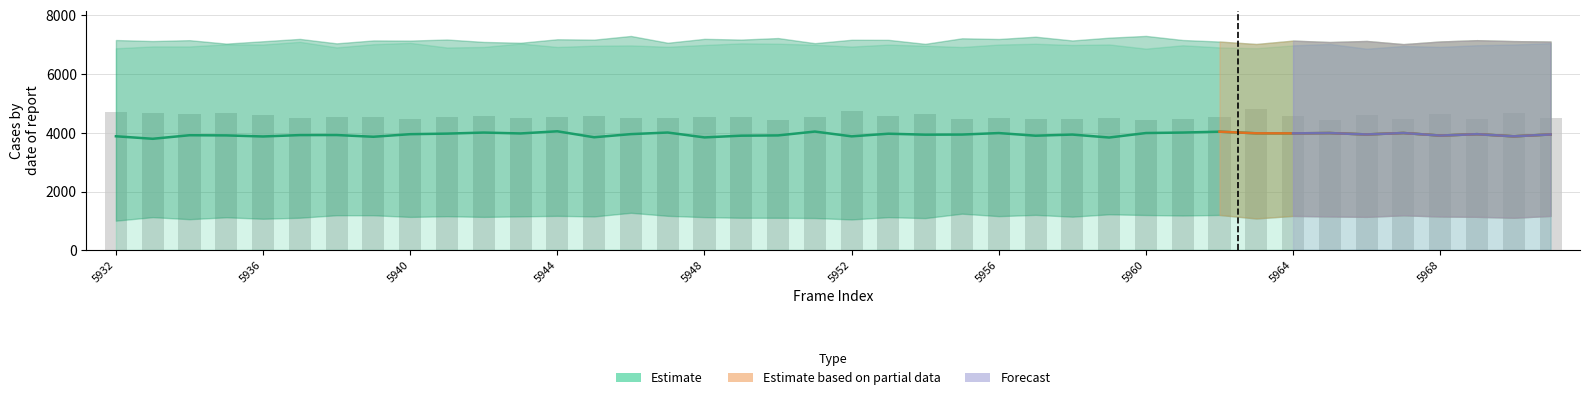

At which category does the chart reach its minimum across all series?

5969